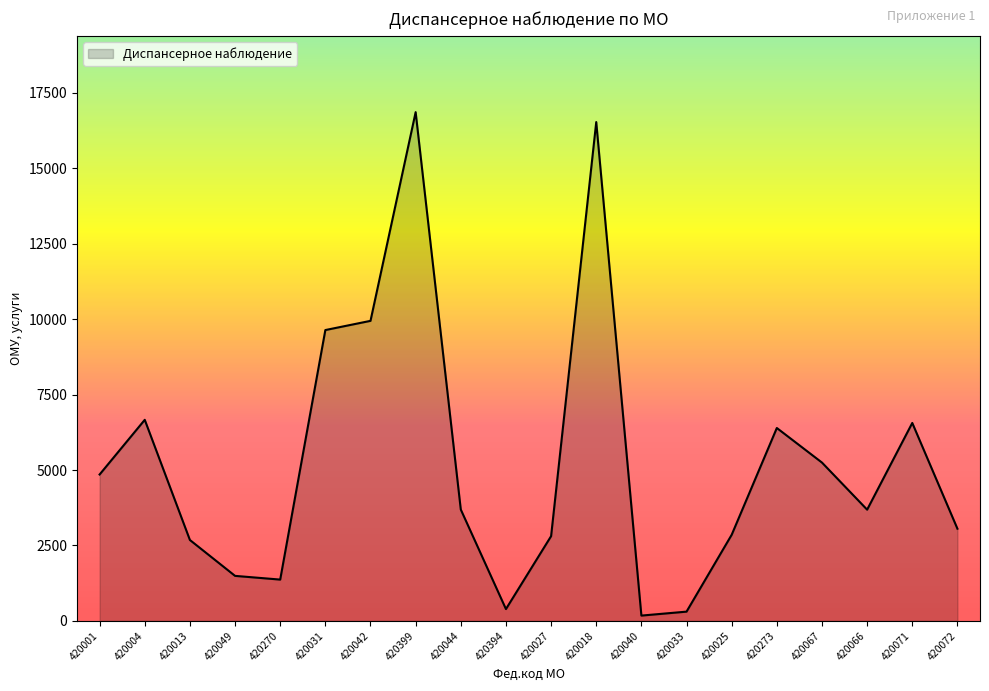

What is the maximum value shown in the chart?

16857